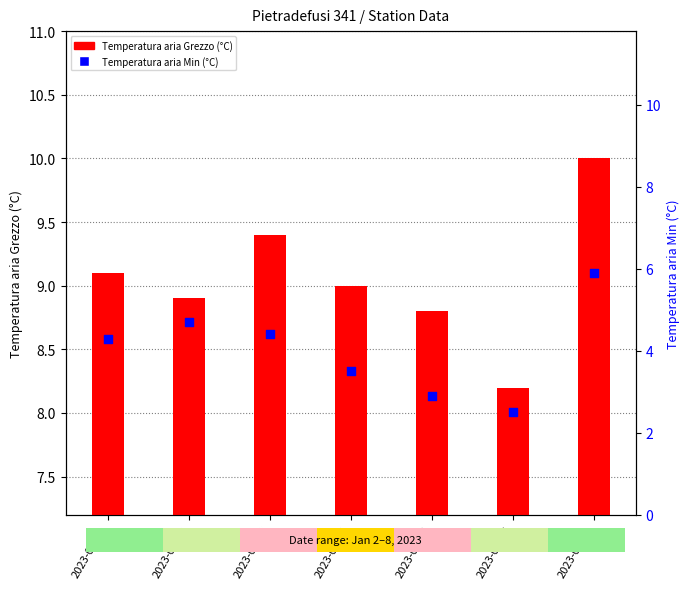

Which series contains the lowest Y value?

Temperatura aria Min (°C)